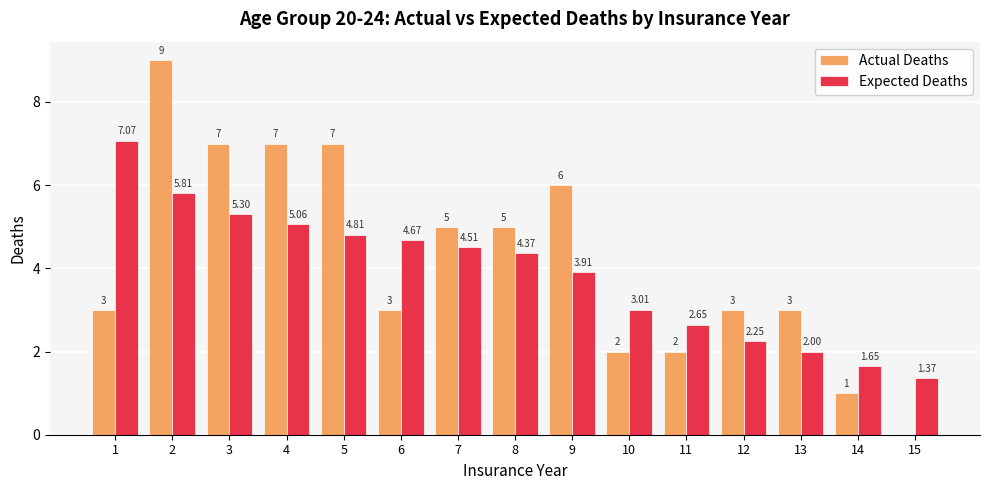

What is the sum of all Expected Deaths values?

58.4